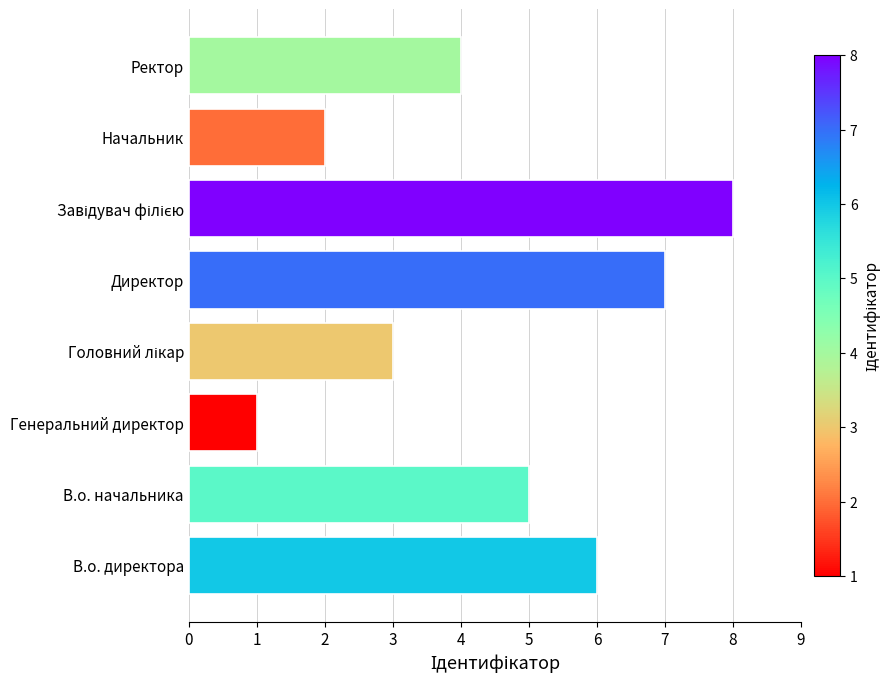

How many values are below 5?

4